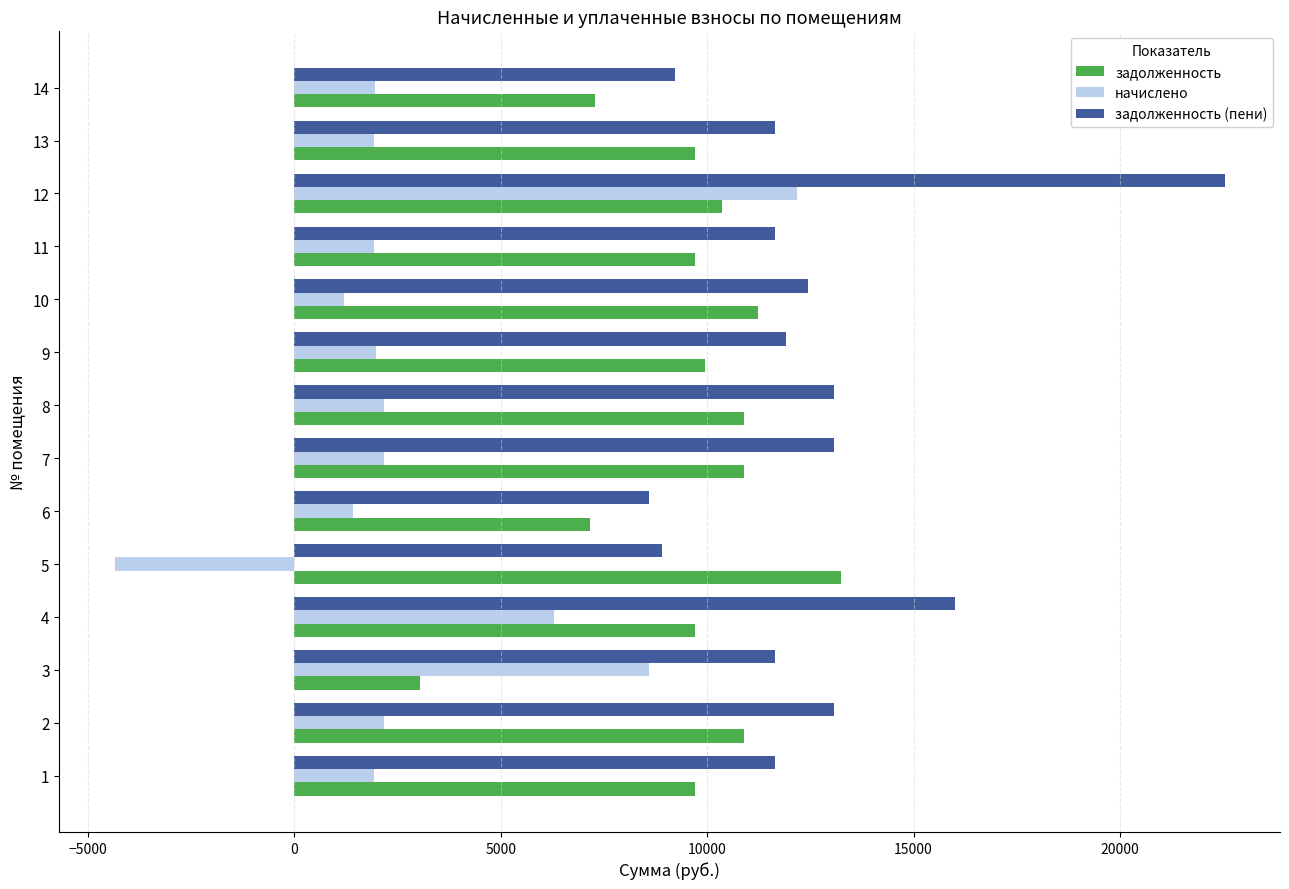

What is the difference between the задолженность values at 8 and 12?

552.1